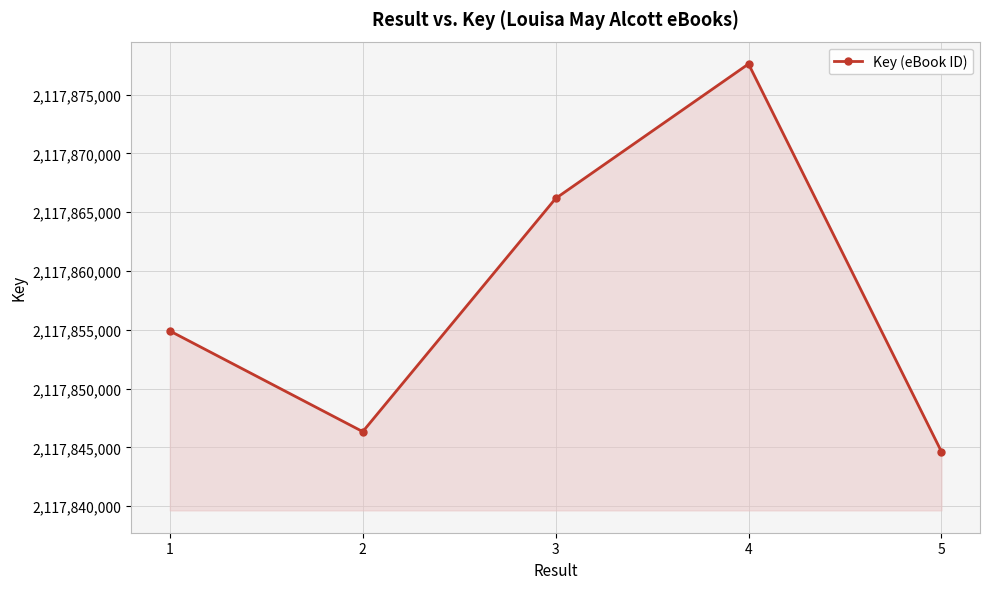

Reading left to right, list all the values displayed in this chart.

2117854897	2117846335	2117866162	2117877599	2117844638